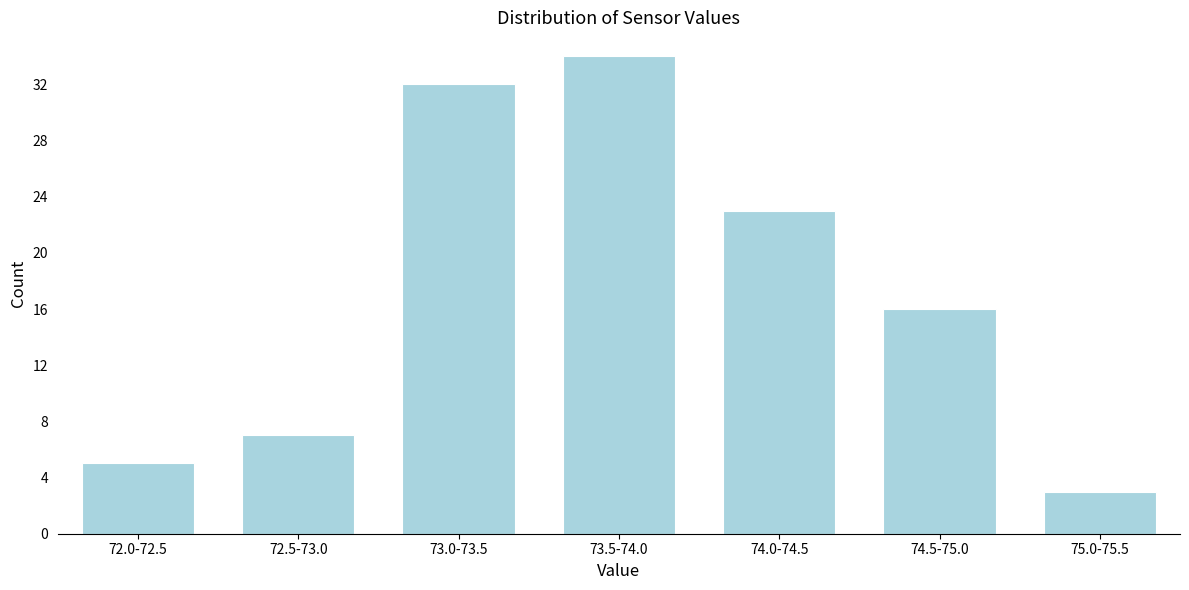

Reading right to left, what are all the values shown in this chart?

3	16	23	34	32	7	5